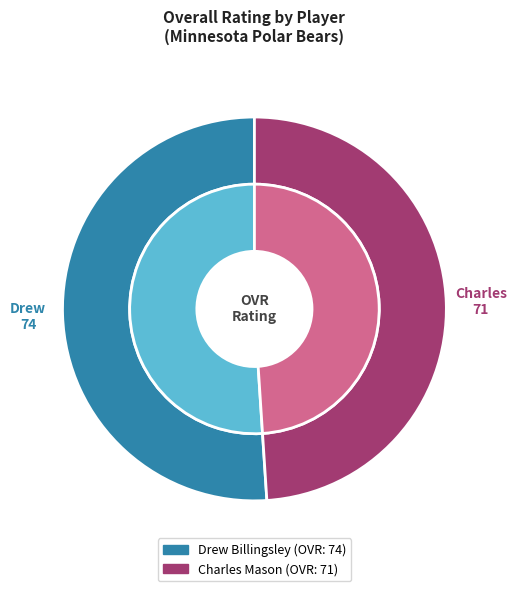

What is the majority slice?

Drew Billingsley